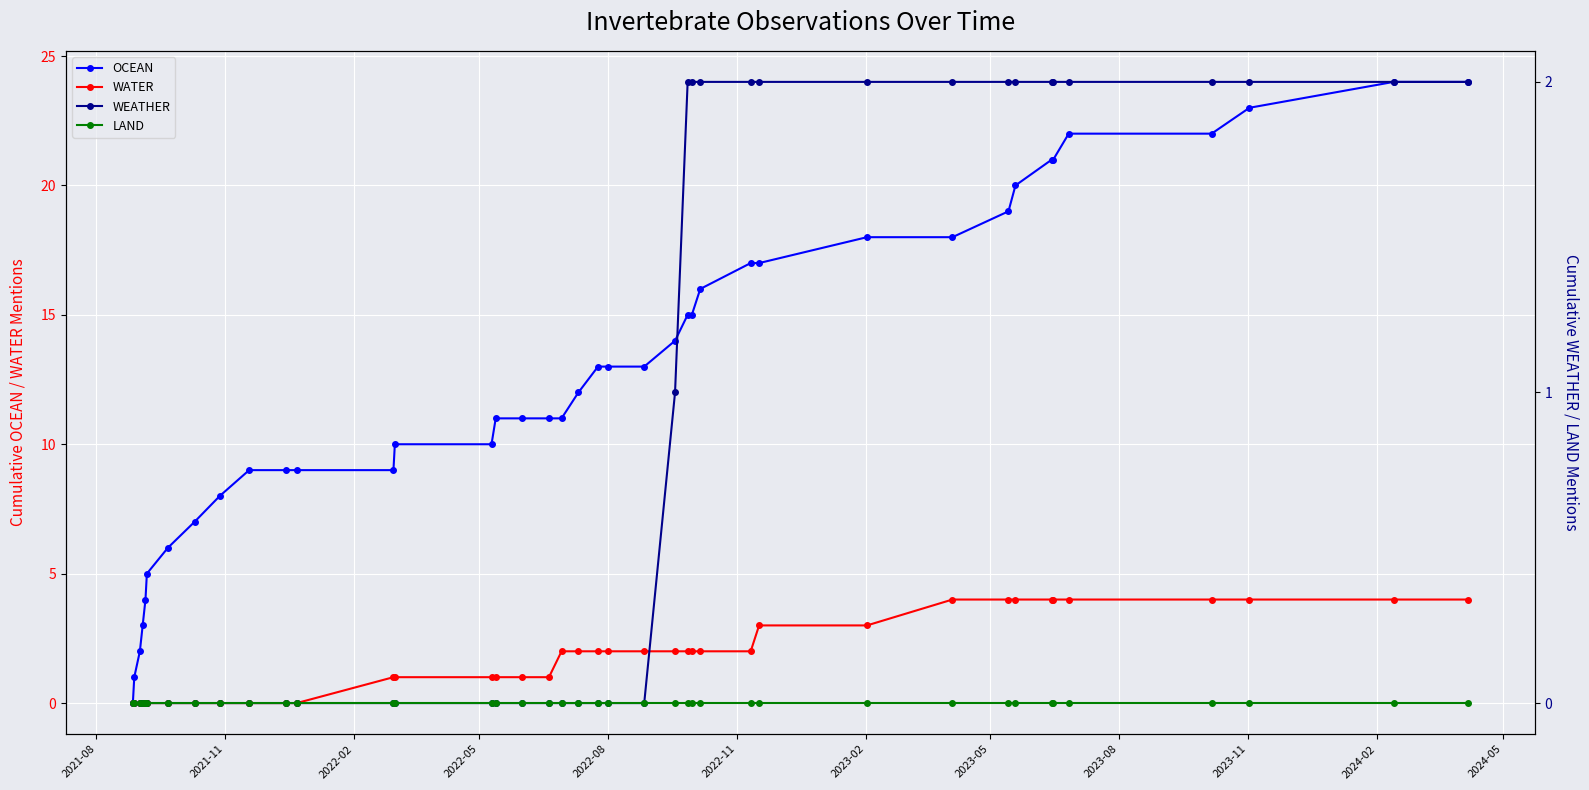

What are all the series names shown in the legend?

OCEAN, WATER, WEATHER, LAND